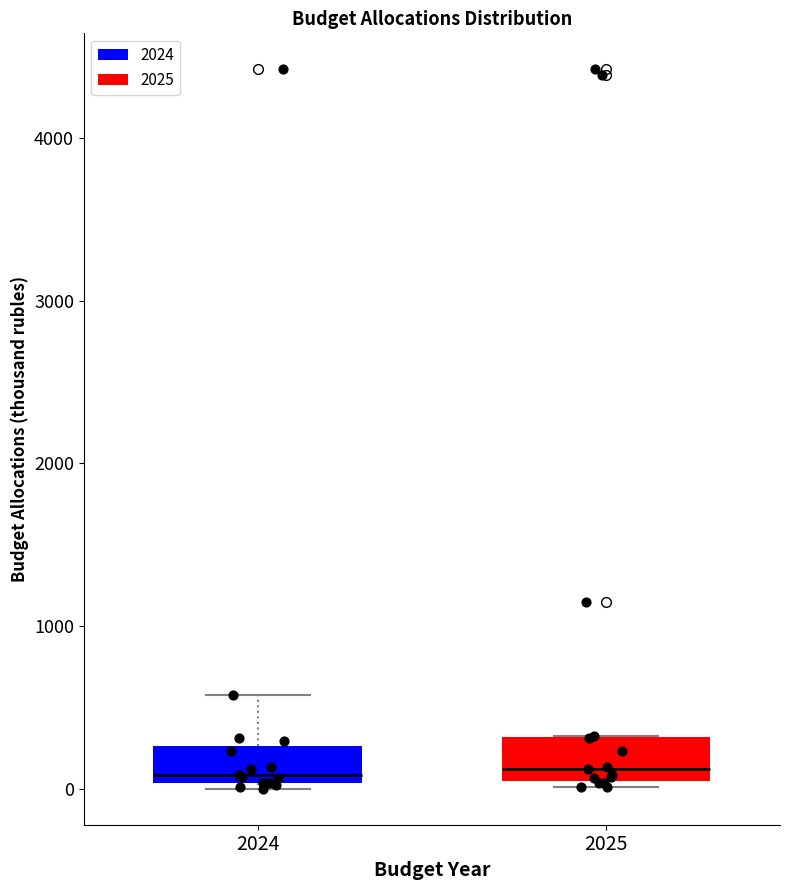

Where does the upper whisker of the box at x = 2024 end on the y-axis? The values are not printed on the chart, so give them approximately, as read against the axis.

600